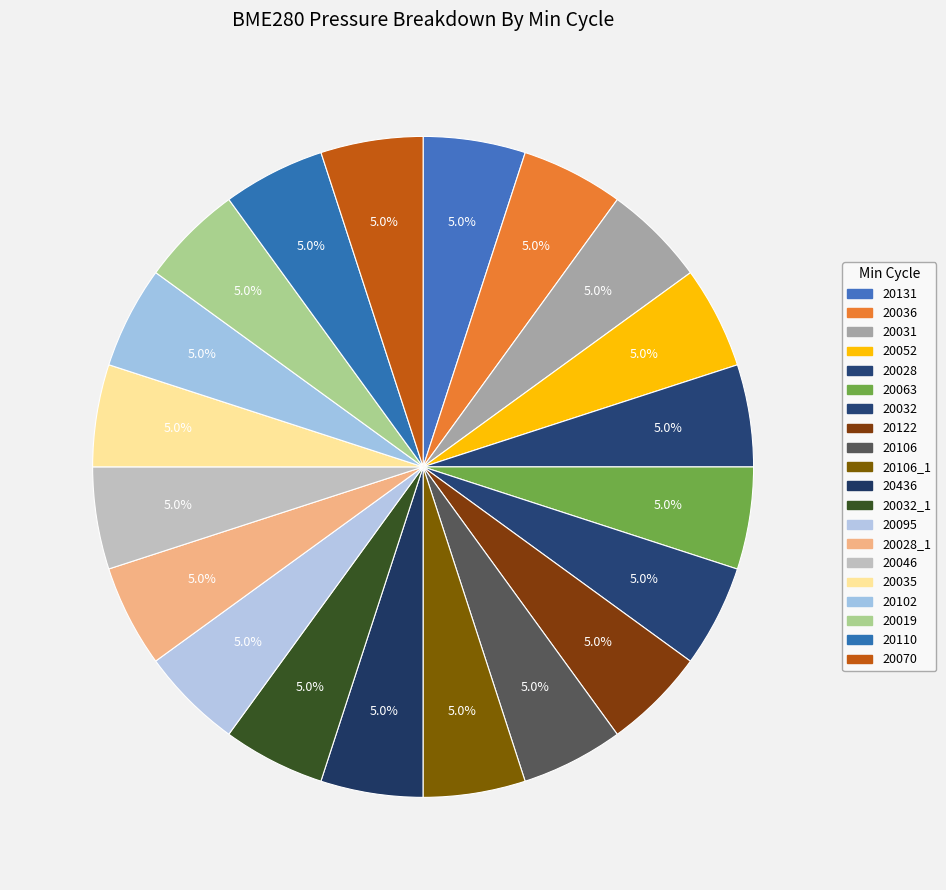

Does 20106 represent more than half of the total?

No